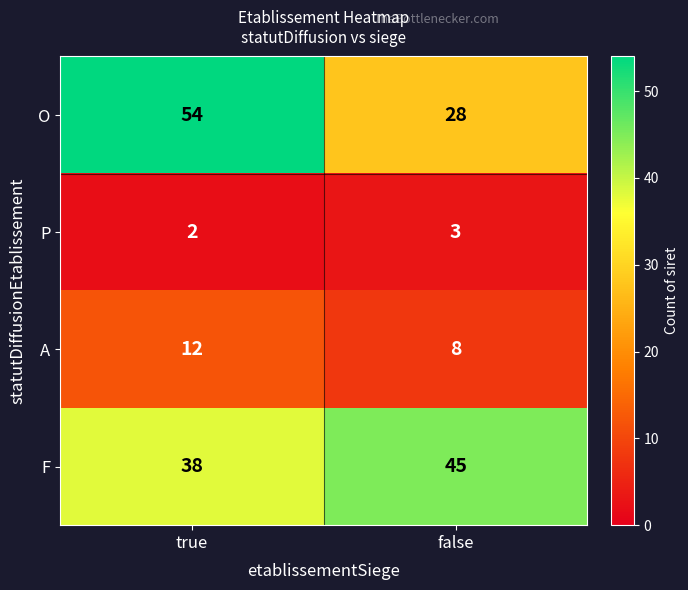

How many data points does each series have?

2